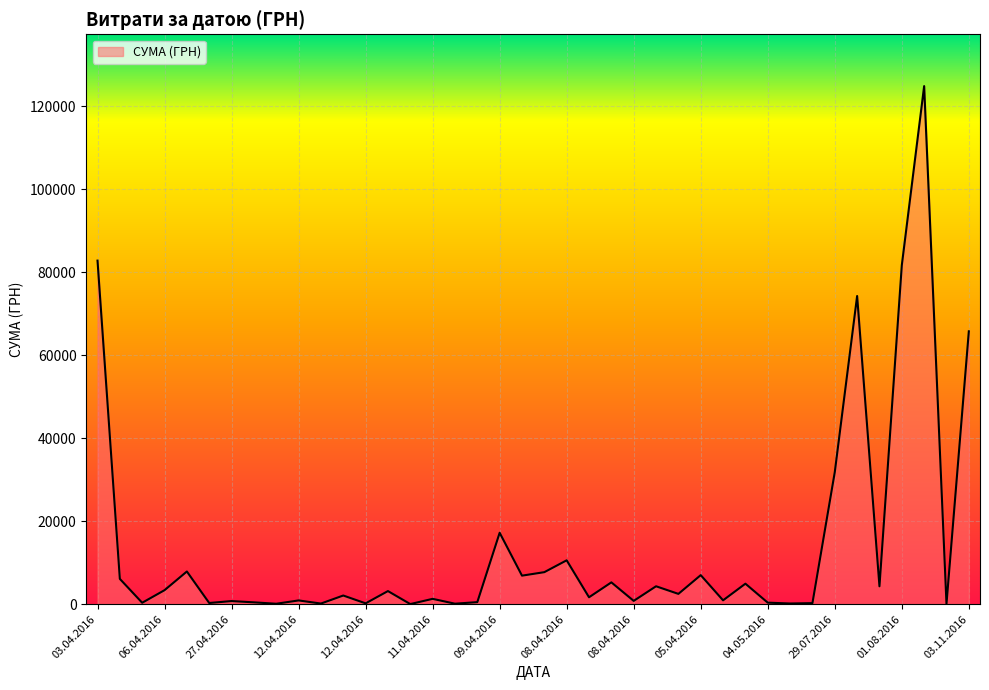

What is the maximum value shown in the chart?

124904.8